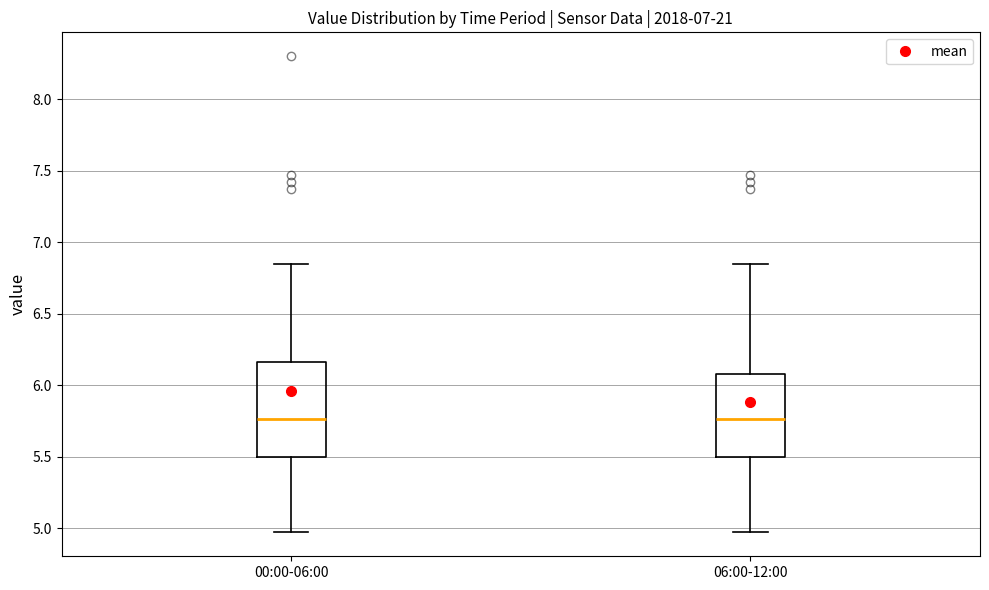

Reading left to right, read every box against the y-axis: the position of its median line, the range the box covers, and the ends of its whiskers. The values are not printed on the chart, so give them approximately, as read against the axis.

00:00-06:00: median 5.75, box 5.50 to 6.15, whiskers 4.95 to 6.85
06:00-12:00: median 5.75, box 5.50 to 6.10, whiskers 4.95 to 6.85